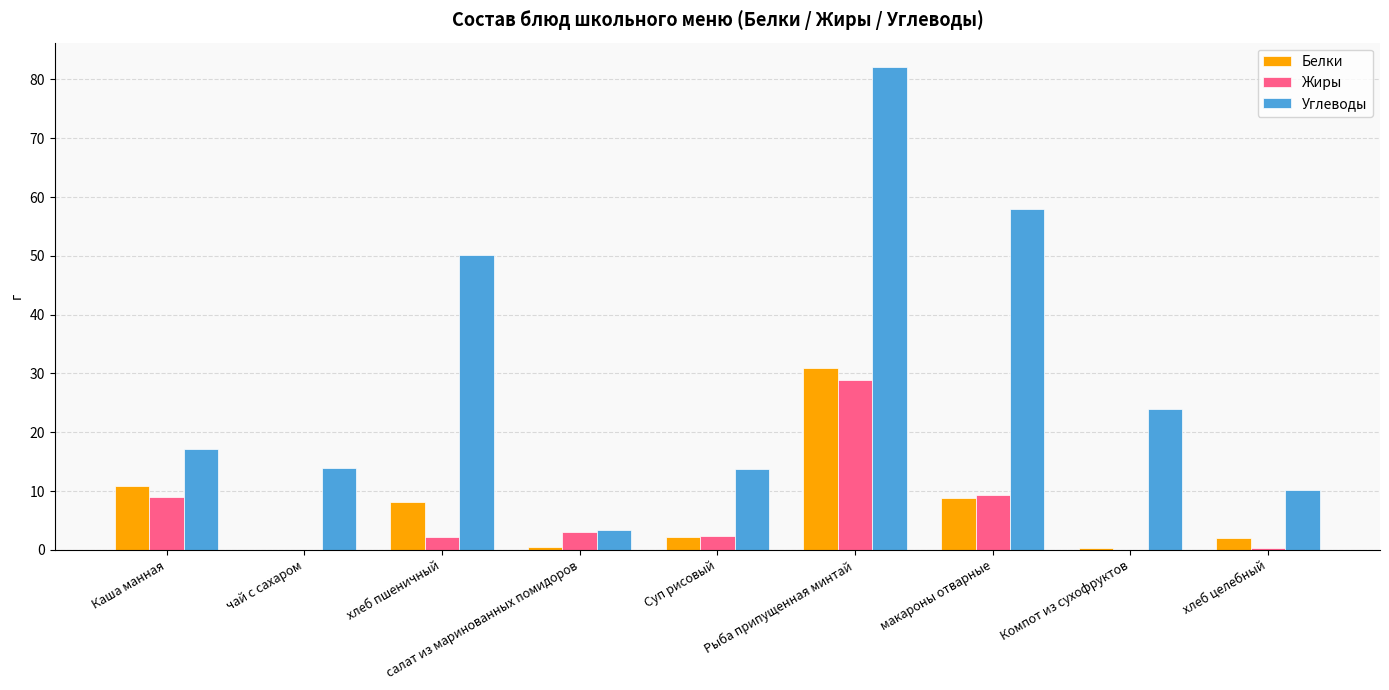

Which series changed the most between чай с сахаром and Компот из сухофруктов?

Углеводы